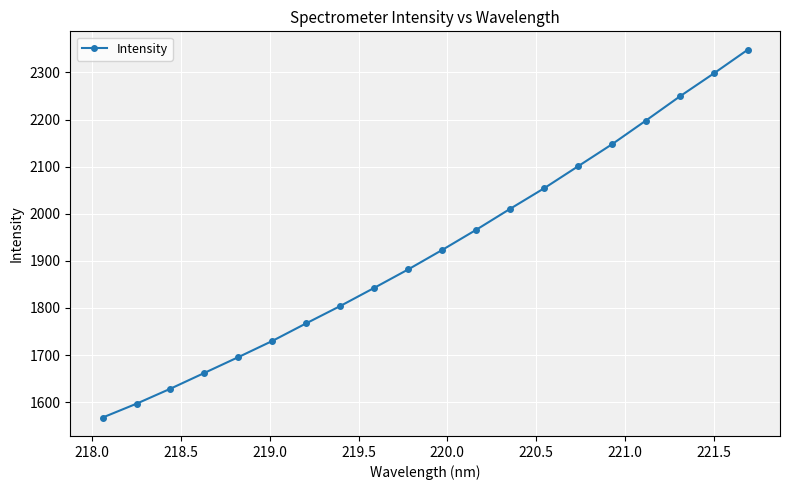

What is the greatest value displayed?

2348.3